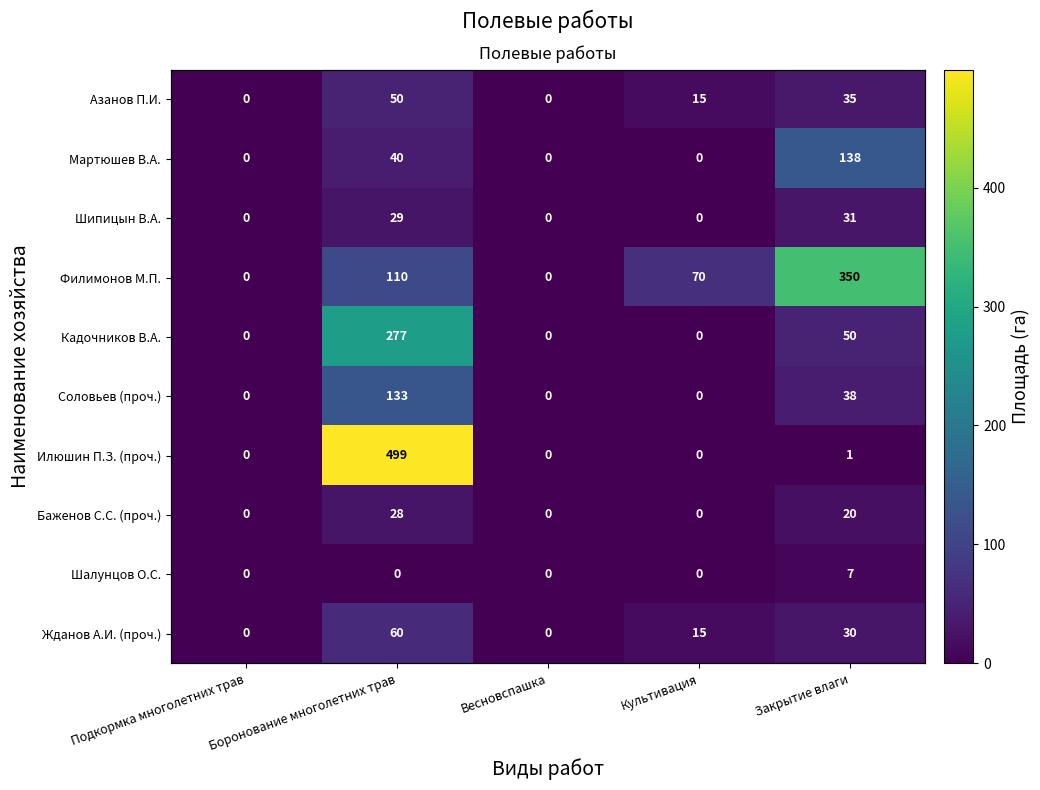

How many values in Мартюшев В.А. are above zero?

2